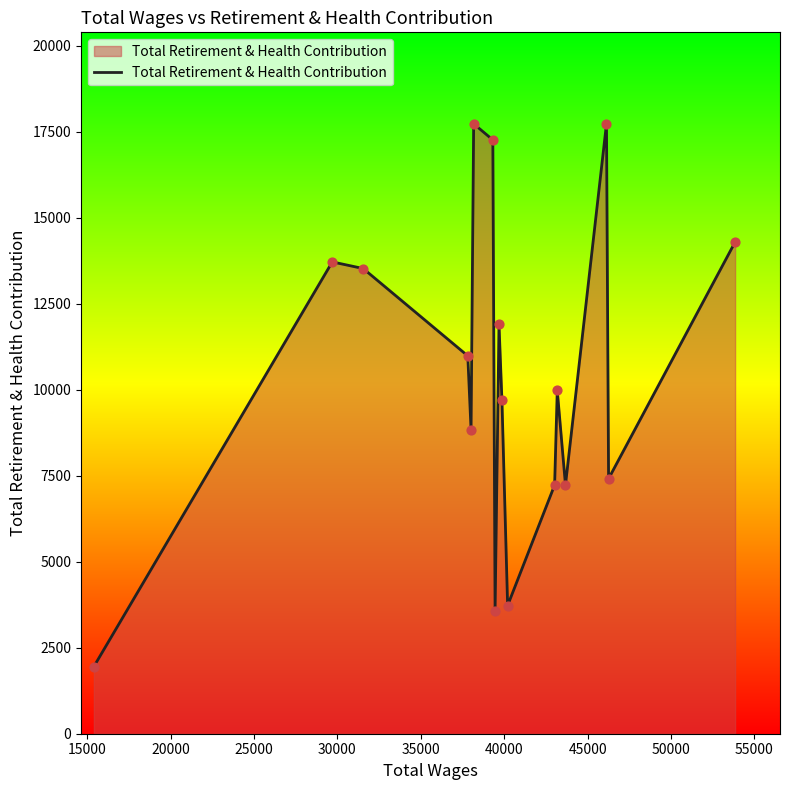

What is the difference between the maximum and minimum values?

15777